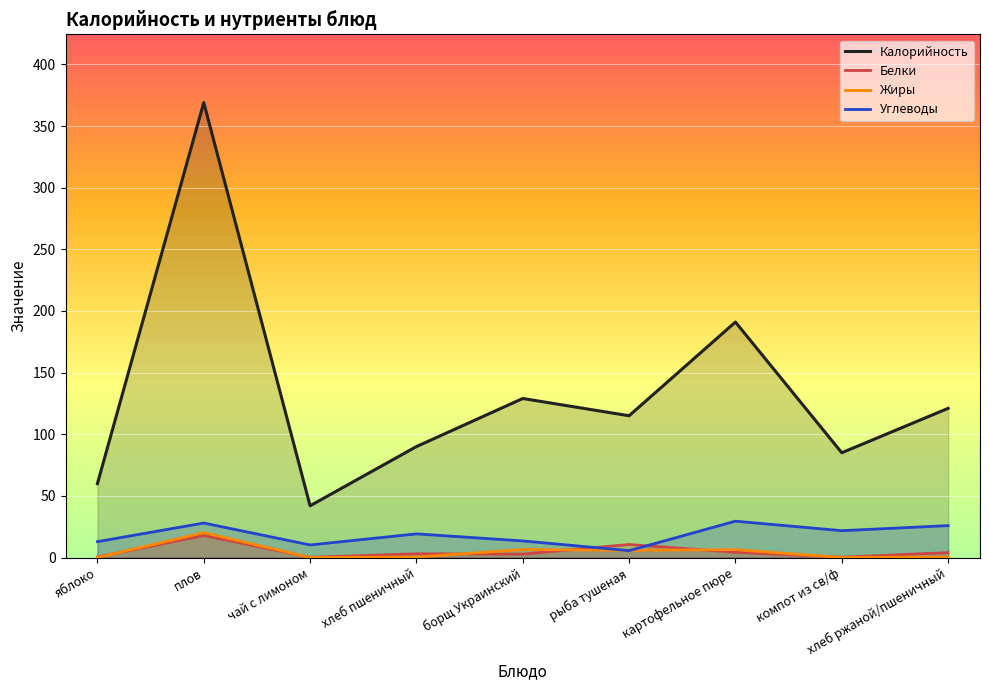

What is the label of the 1st point from the right?

хлеб ржаной/пшеничный